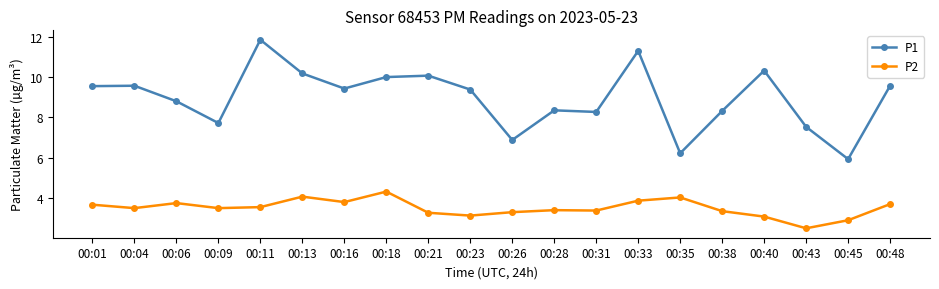

What is the sum of the P2 values at 00:35 and 00:43?

6.5